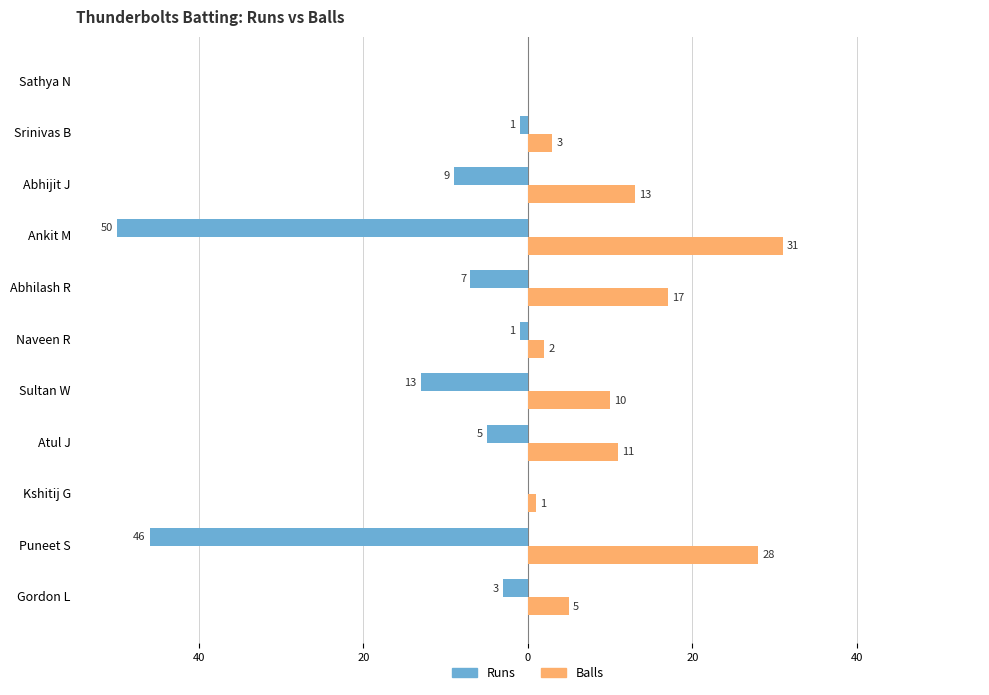

What are all the series names shown in the legend?

Runs, Balls